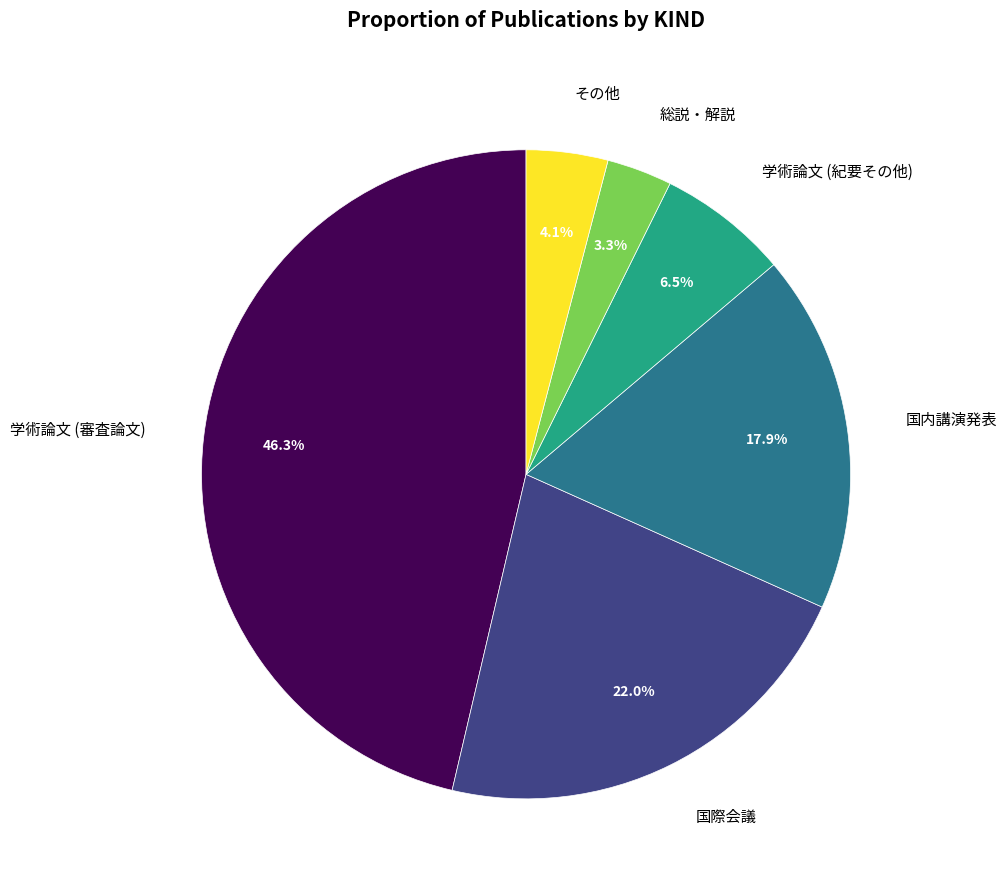

To the nearest percent, what portion does 国際会議 represent?

22%